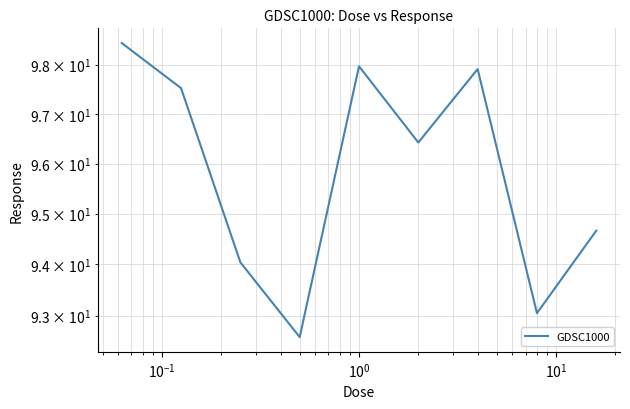

Count the number of values greater than 96.

5